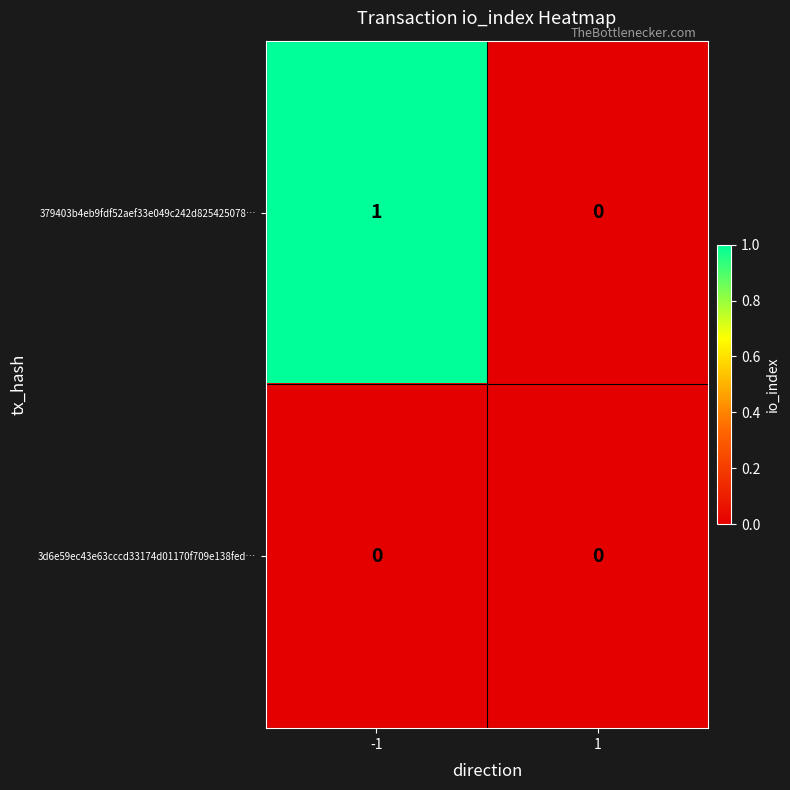

Reading left to right, list all the values displayed in this chart.

379403b4eb9fdf52aef33e049c242d825425078…: -1=1	1=0
3d6e59ec43e63cccd33174d01170f709e138fed…: -1=0	1=0